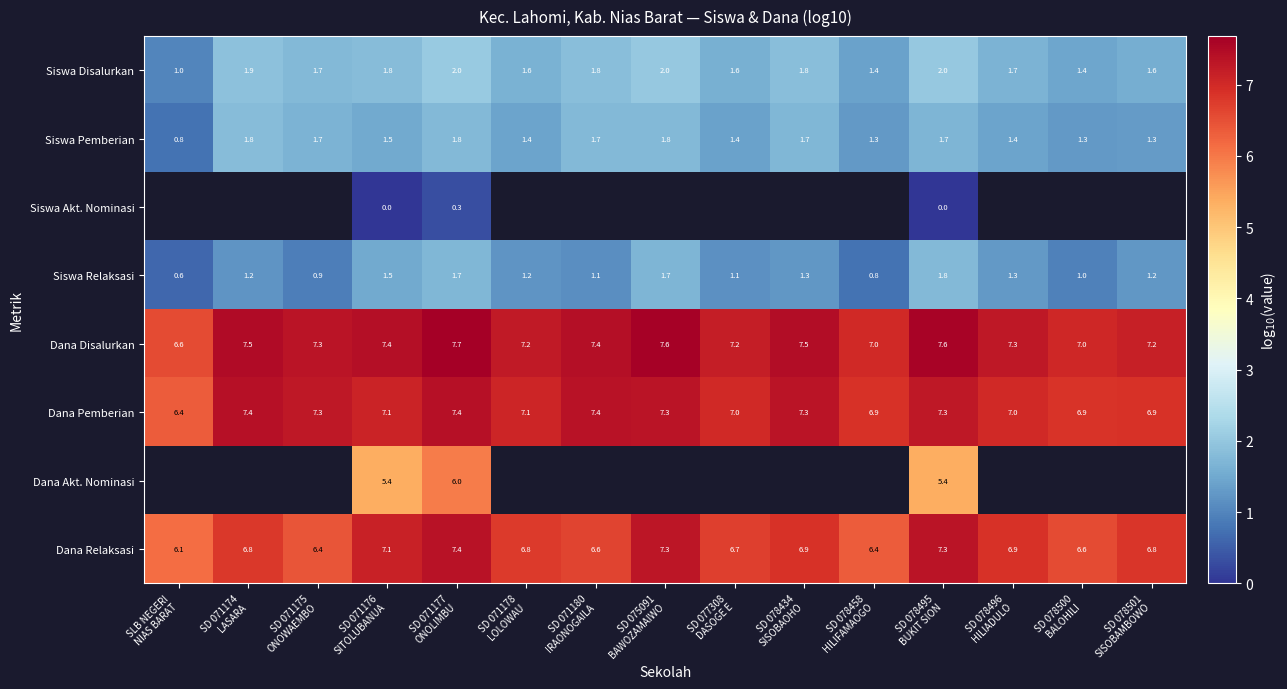

What is the difference between the highest and lowest values at SD 078495
BUKIT SION?

7.6